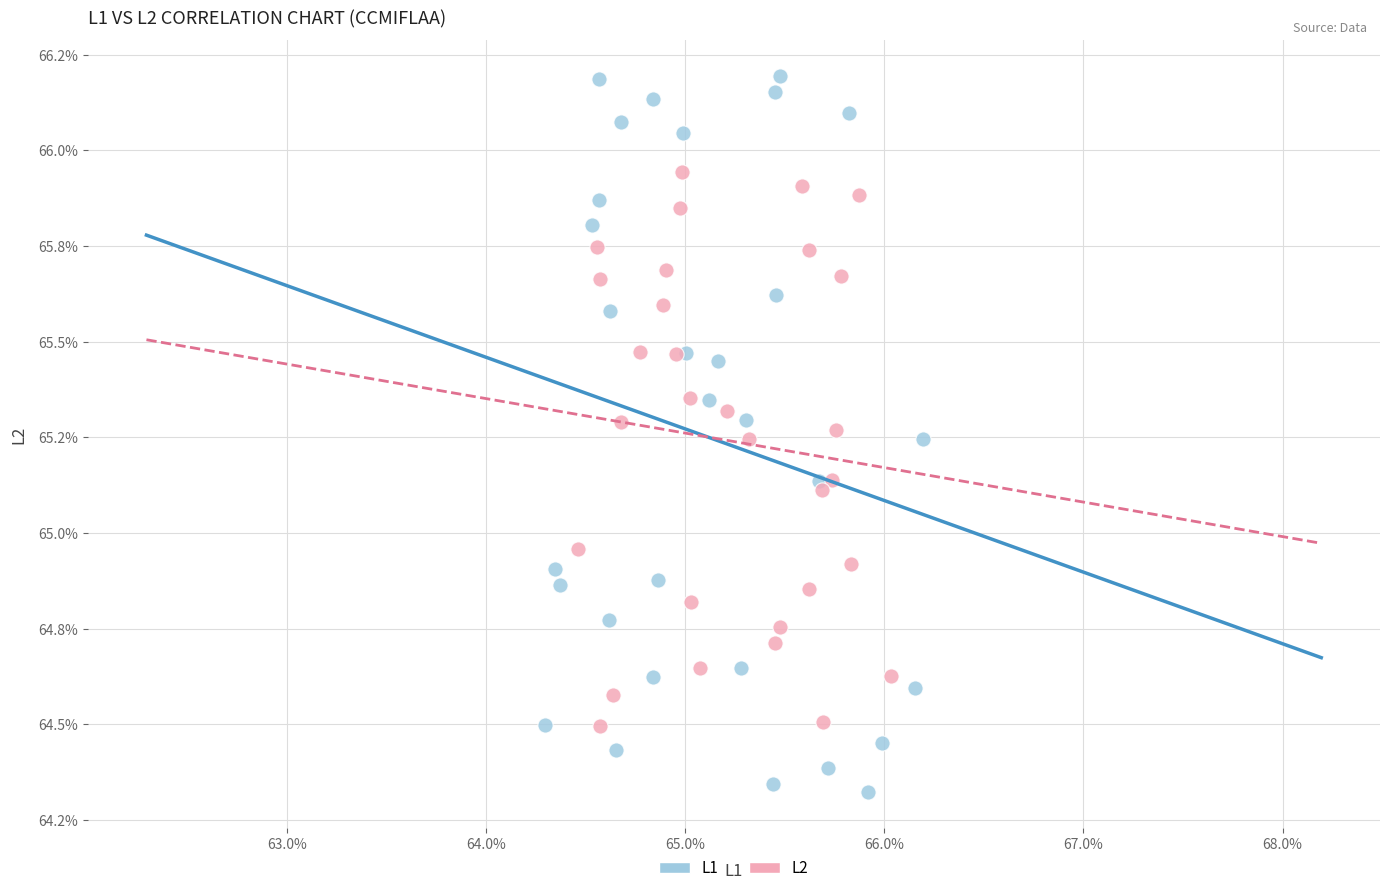

Which series has the largest Y range (max minus min)?

L1